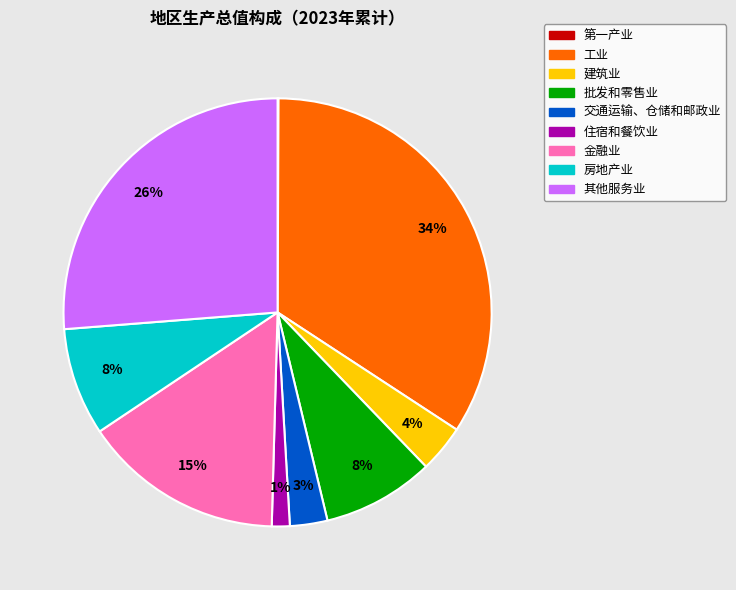

Between 房地产业 and 建筑业, which is larger?

房地产业